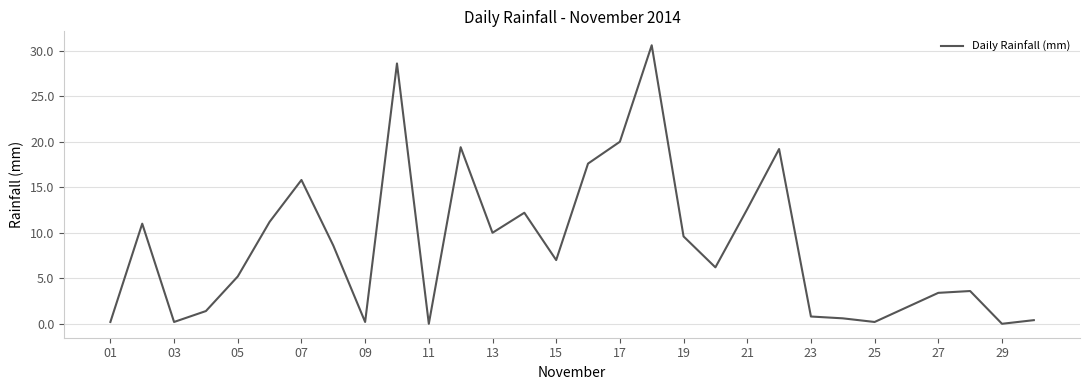

What is the maximum value shown in the chart?

30.6